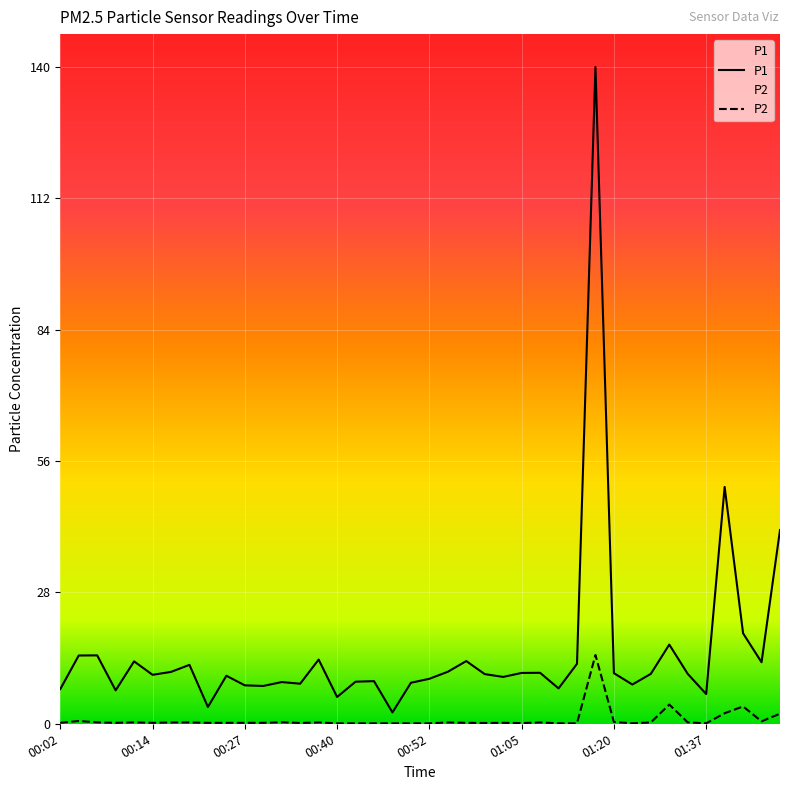

What is the sum of all P1 values?

612.3